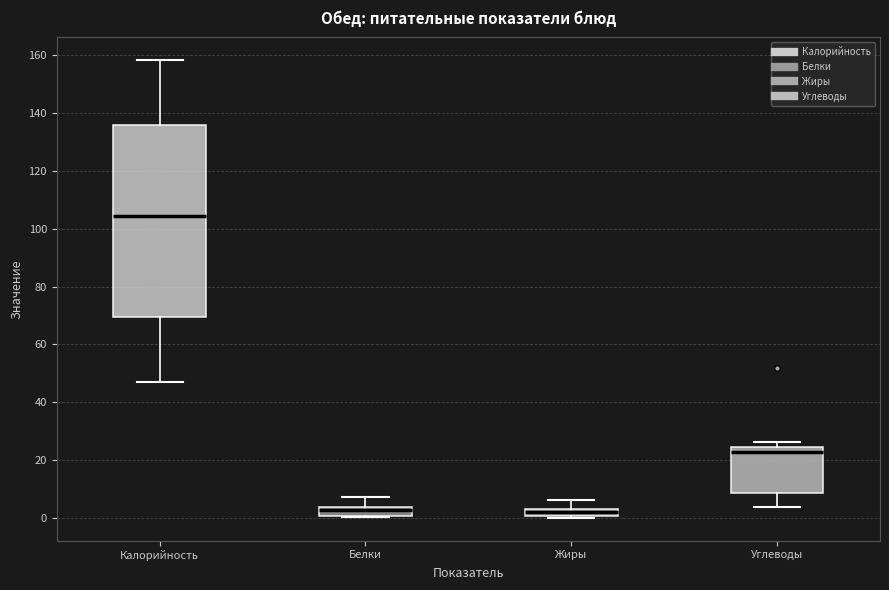

Which box is the tallest, from its lower edge to its upper edge?

Калорийность